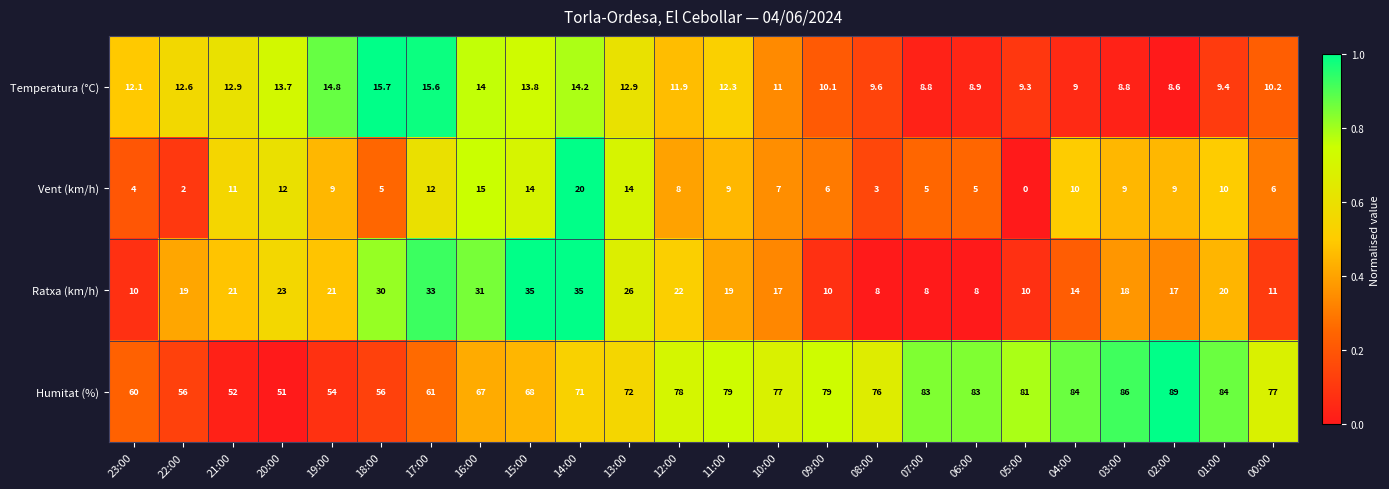

True or false: Ratxa (km/h) has a value of 18.0 at 03:00.

True